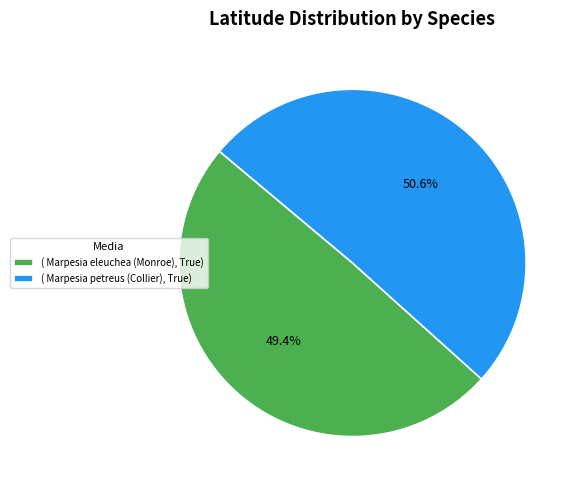

Does any single category account for the majority?

Yes